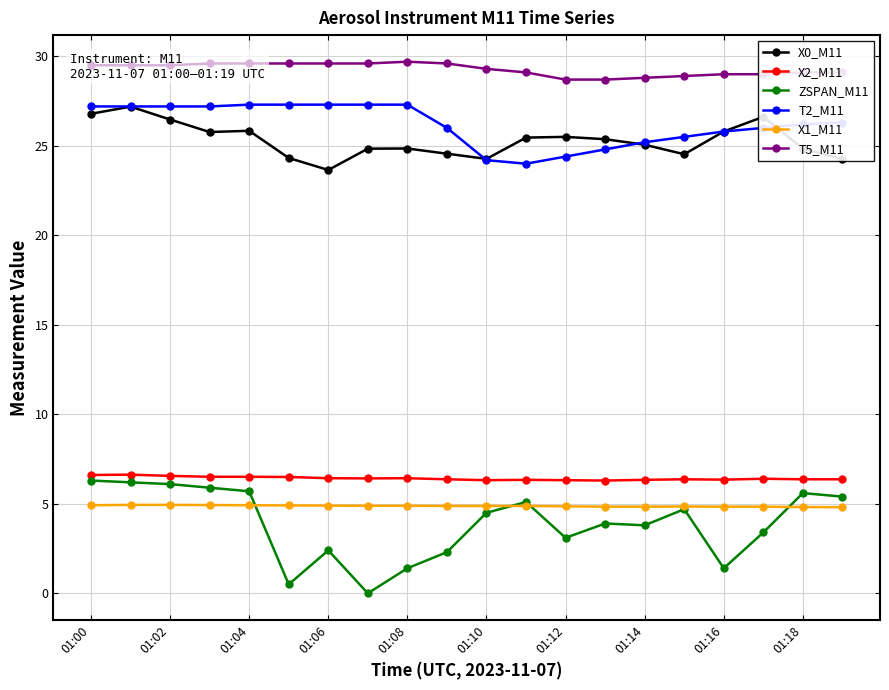

What is the lowest value of the T2_M11 series?

24.0